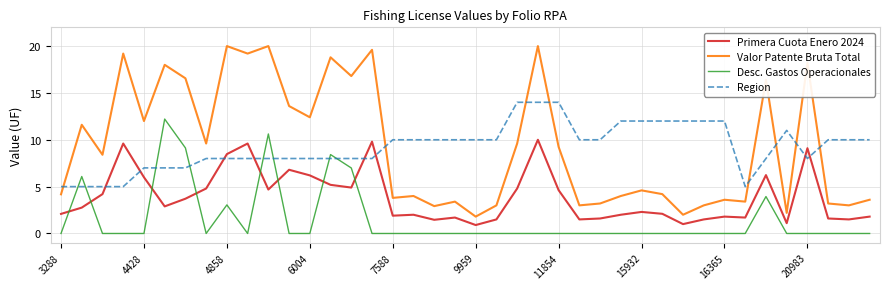

True or false: Valor Patente Bruta Total and Desc. Gastos Operacionales cross at least once.

False